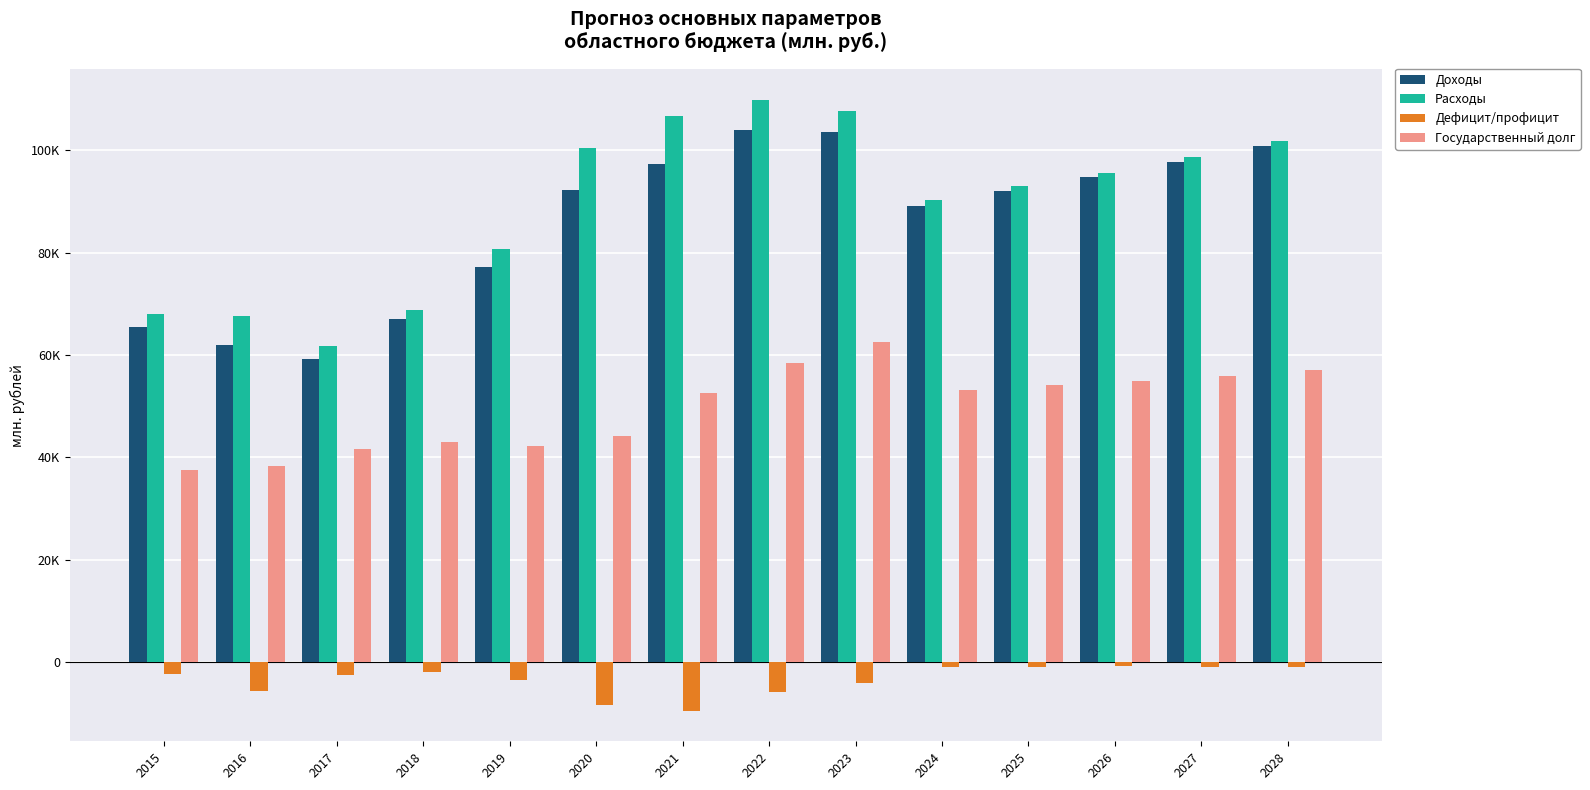

Where does the Расходы series first go above 95666?

2020